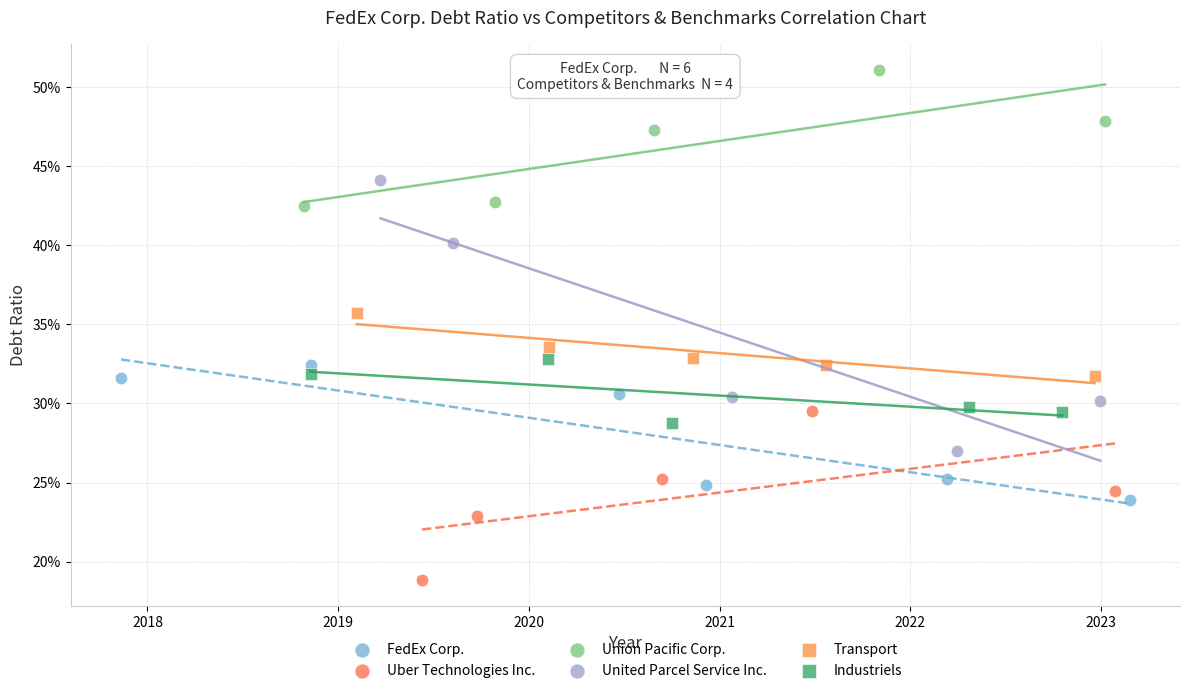

What are all the series names shown in the legend?

FedEx Corp., Uber Technologies Inc., Union Pacific Corp., United Parcel Service Inc., Transport, Industriels